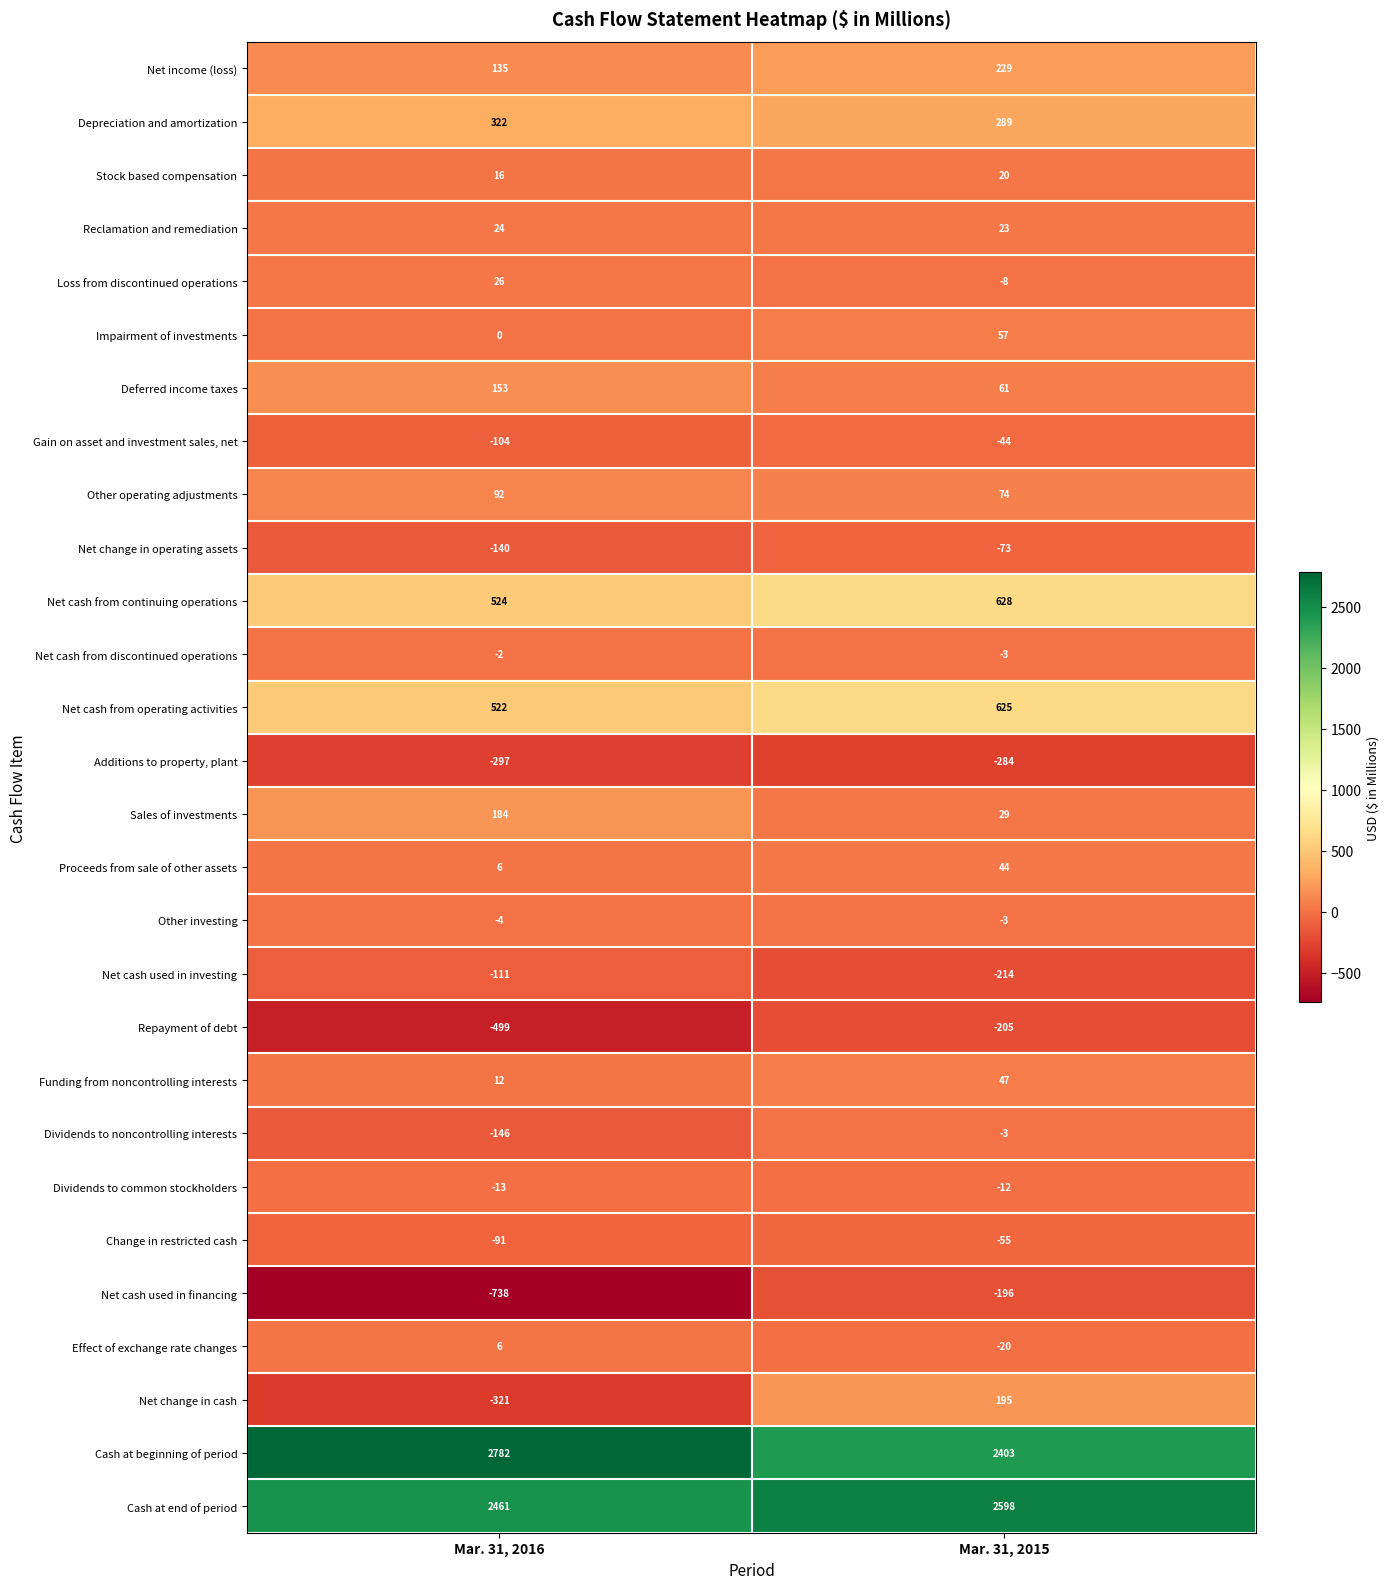

What is the sum of the Net change in cash values at Mar. 31, 2016 and Mar. 31, 2015?

-126